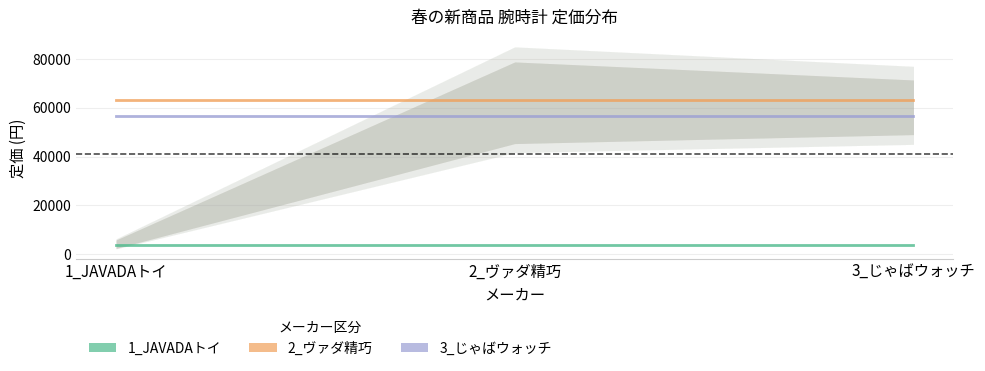

What are all the series names shown in the legend?

1_JAVADAトイ, 2_ヴァダ精巧, 3_じゃばウォッチ